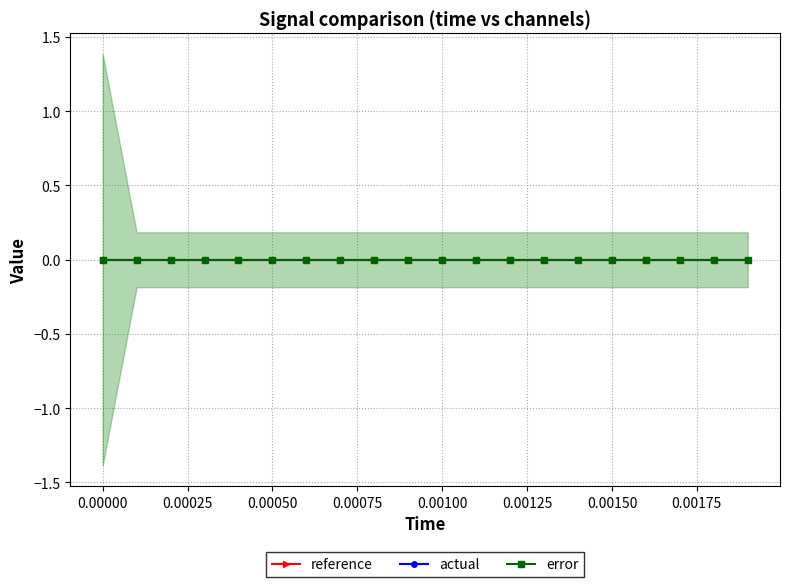

Is it true that error equals 0.0 at 0.0018?

True